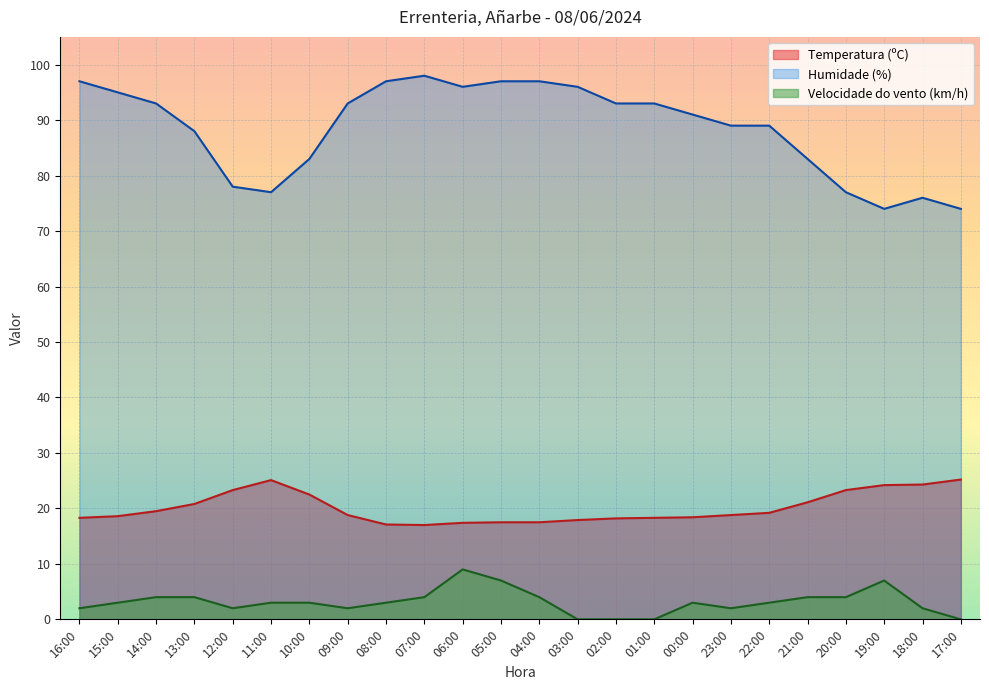

Where is the first local minimum for Velocidade do vento (km/h)?

12:00